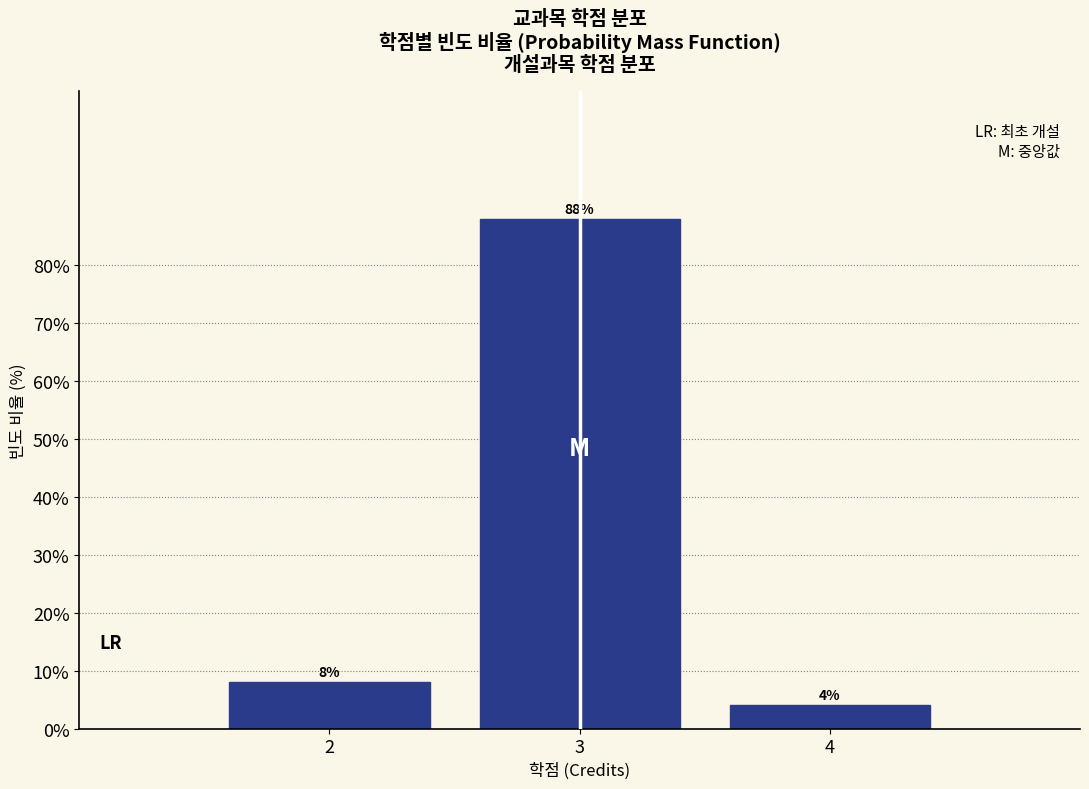

Over which range of the x-axis is the bar tallest?

2.5 to 3.5